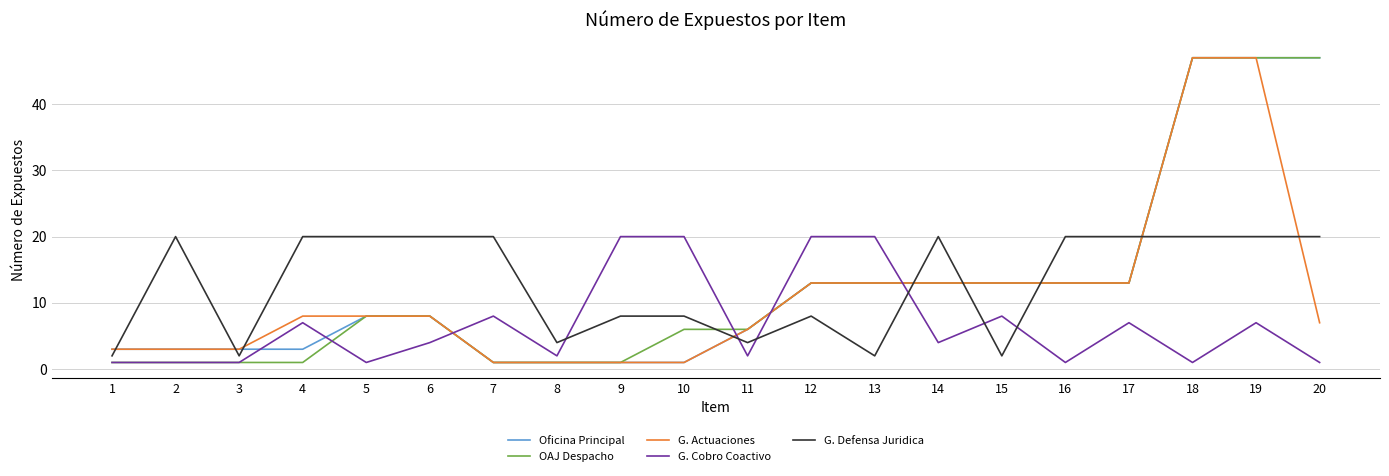

True or false: G. Defensa Juridica has more than 2 interior local peaks.

True